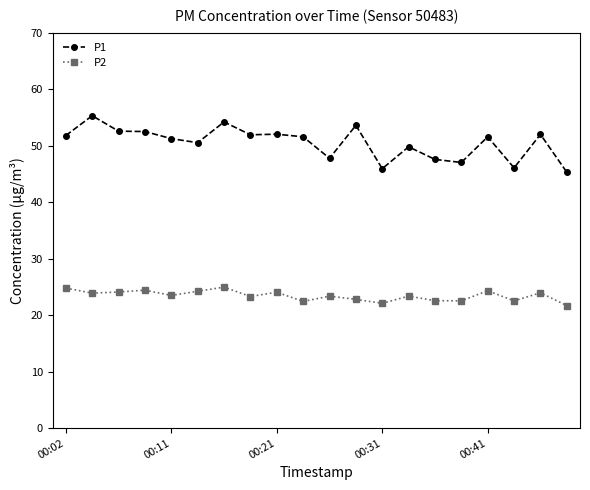

Rank the series by their maximum value, from lowest to highest.

P2, P1